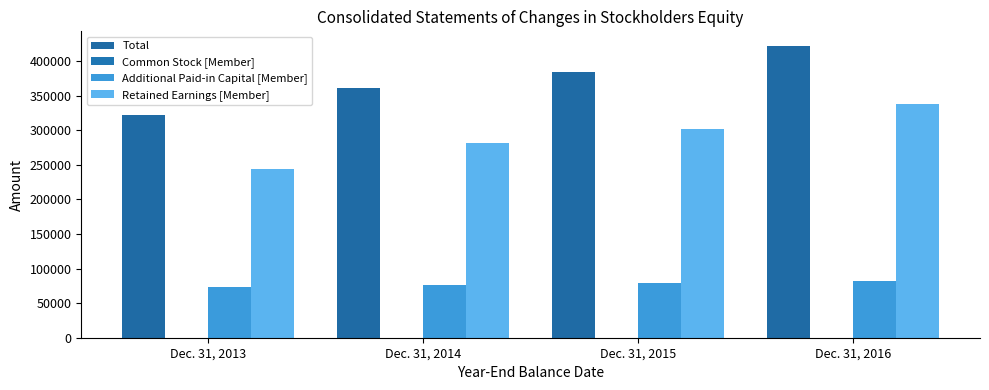

Rank the series at Dec. 31, 2014 from highest to lowest value.

Total, Retained Earnings [Member], Additional Paid-in Capital [Member], Common Stock [Member]